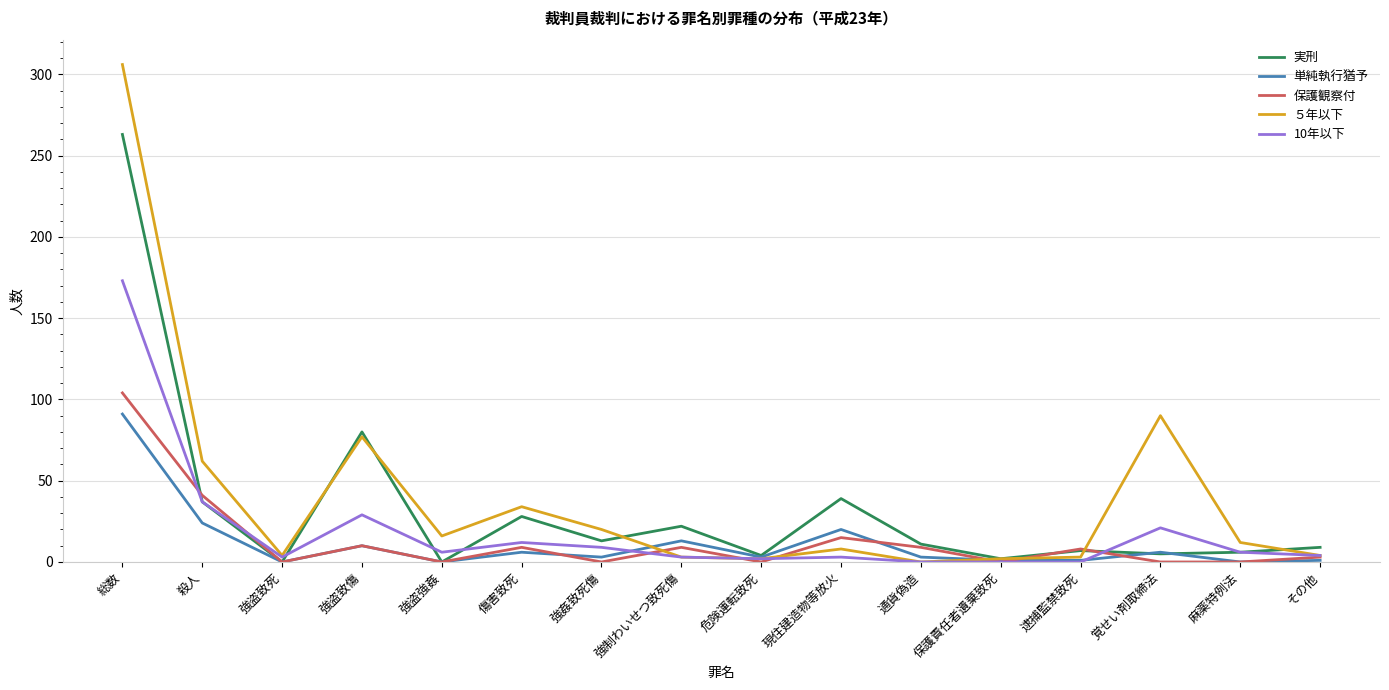

Rank the series by their maximum value, from highest to lowest.

５年以下, 実刑, 10年以下, 保護観察付, 単純執行猶予